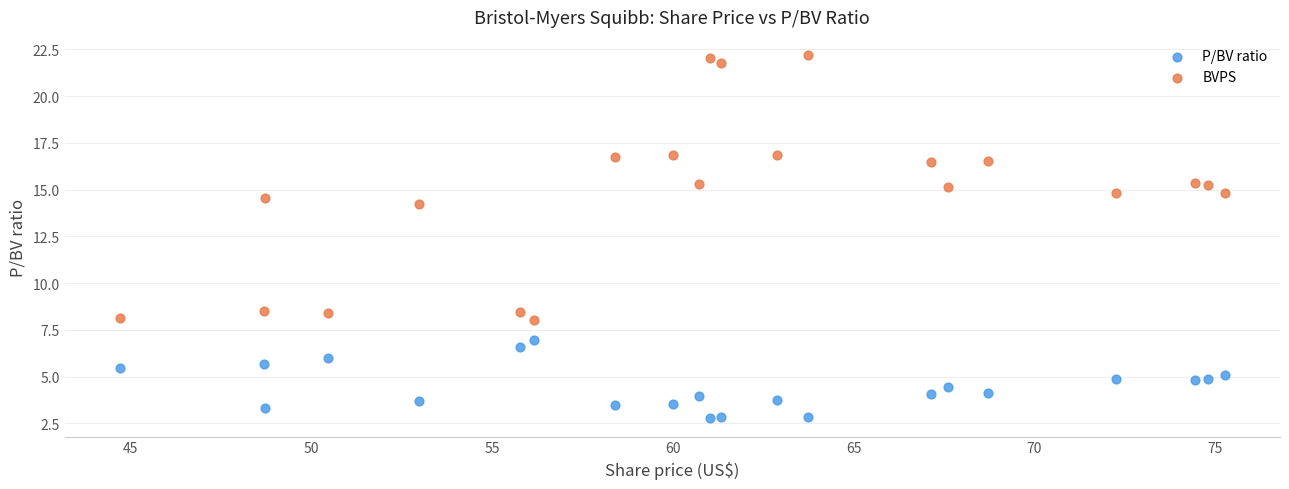

Which series reaches the minimum Y coordinate?

P/BV ratio